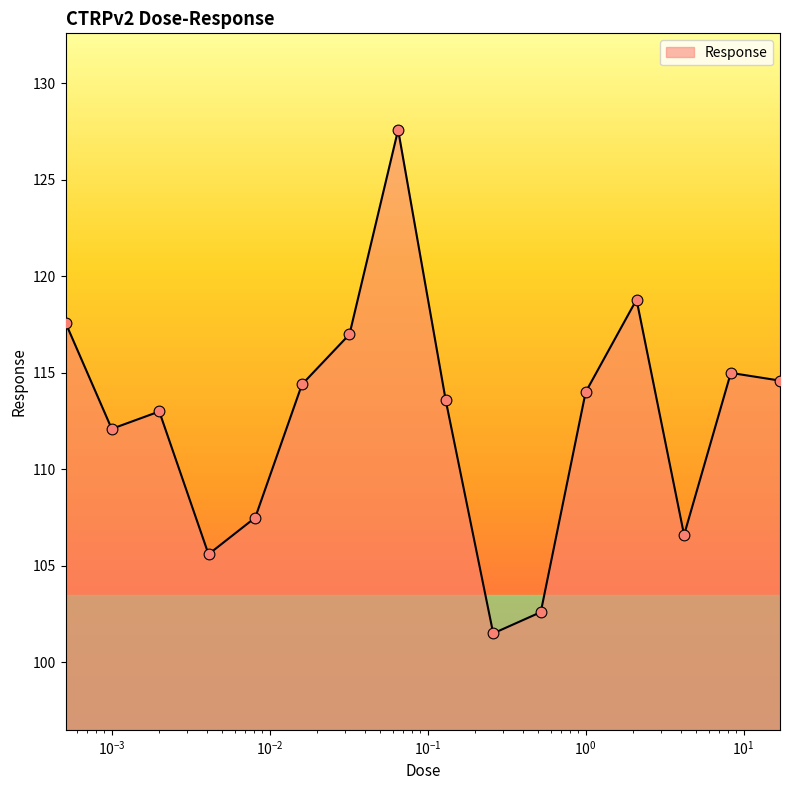

What is the smallest value displayed?

101.5